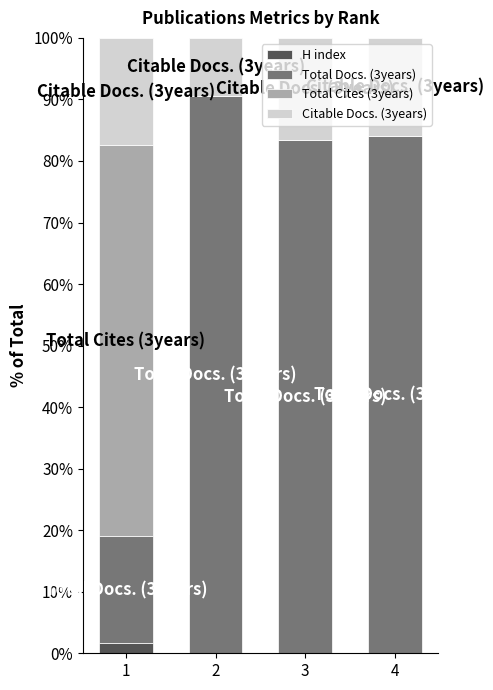

Reading left to right, what are the values for H index?

1=1.7	2=0.0	3=0.0	4=0.0